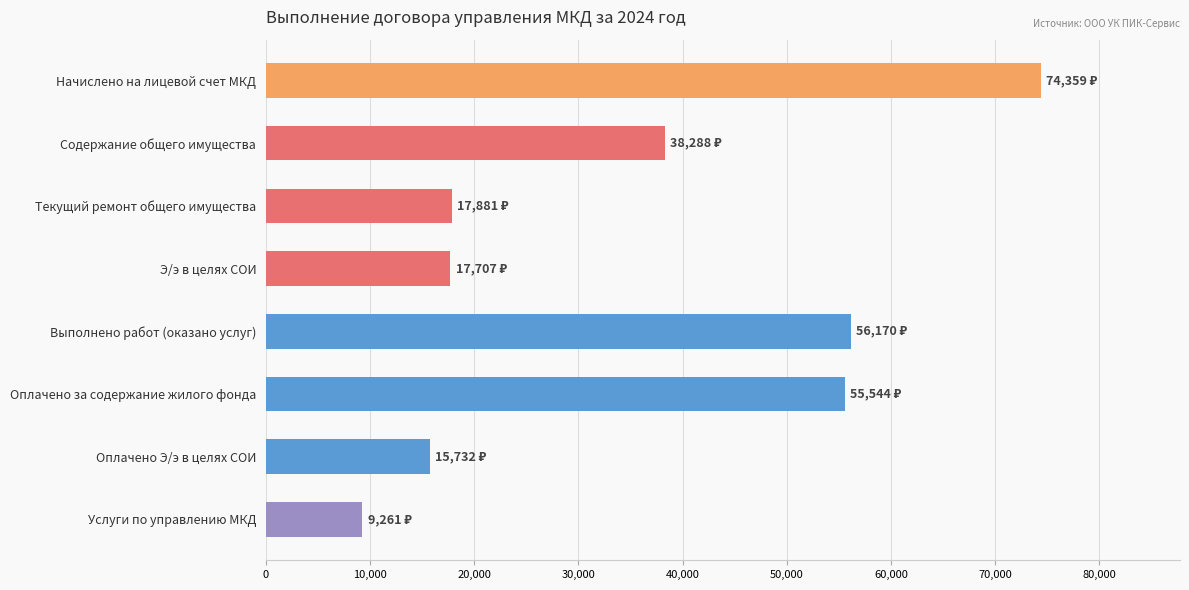

What is the maximum value shown in the chart?

74359.2